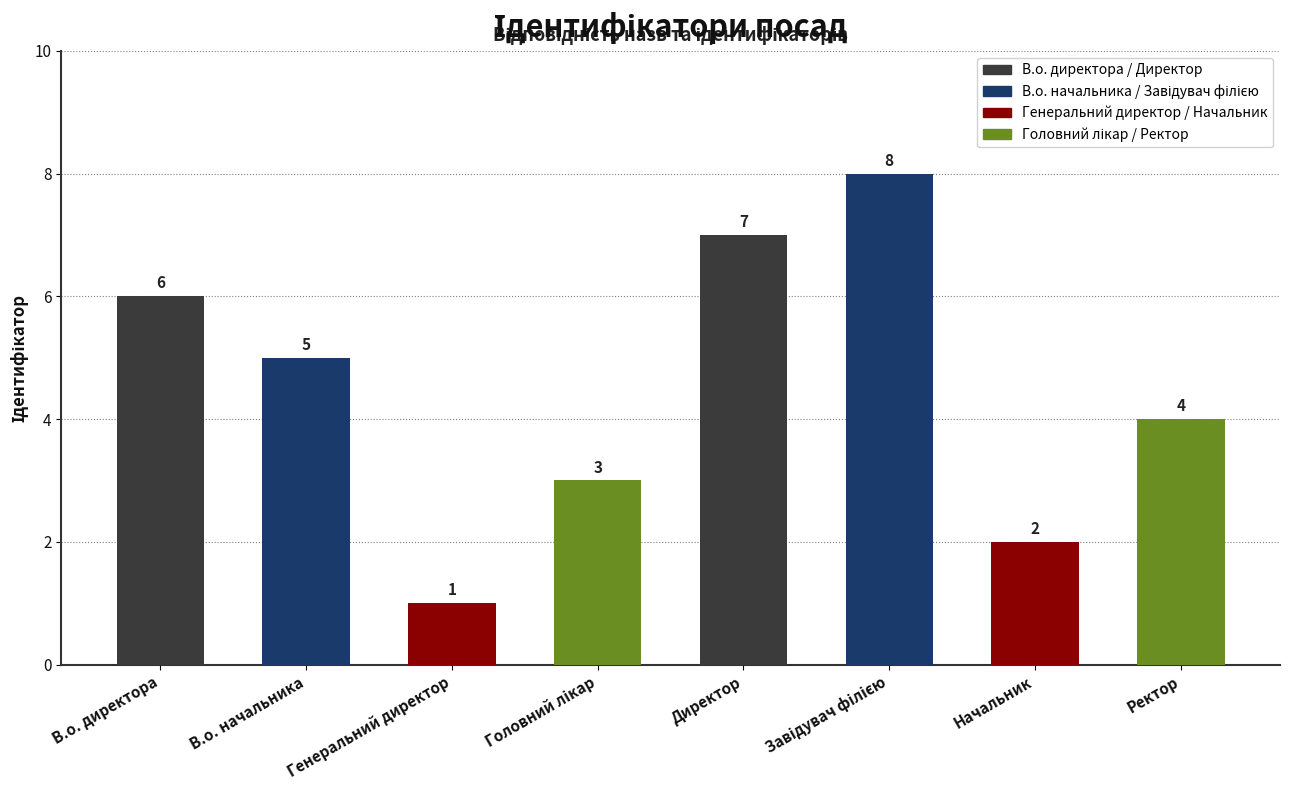

Is it true that the value at В.о. начальника is 5?

True